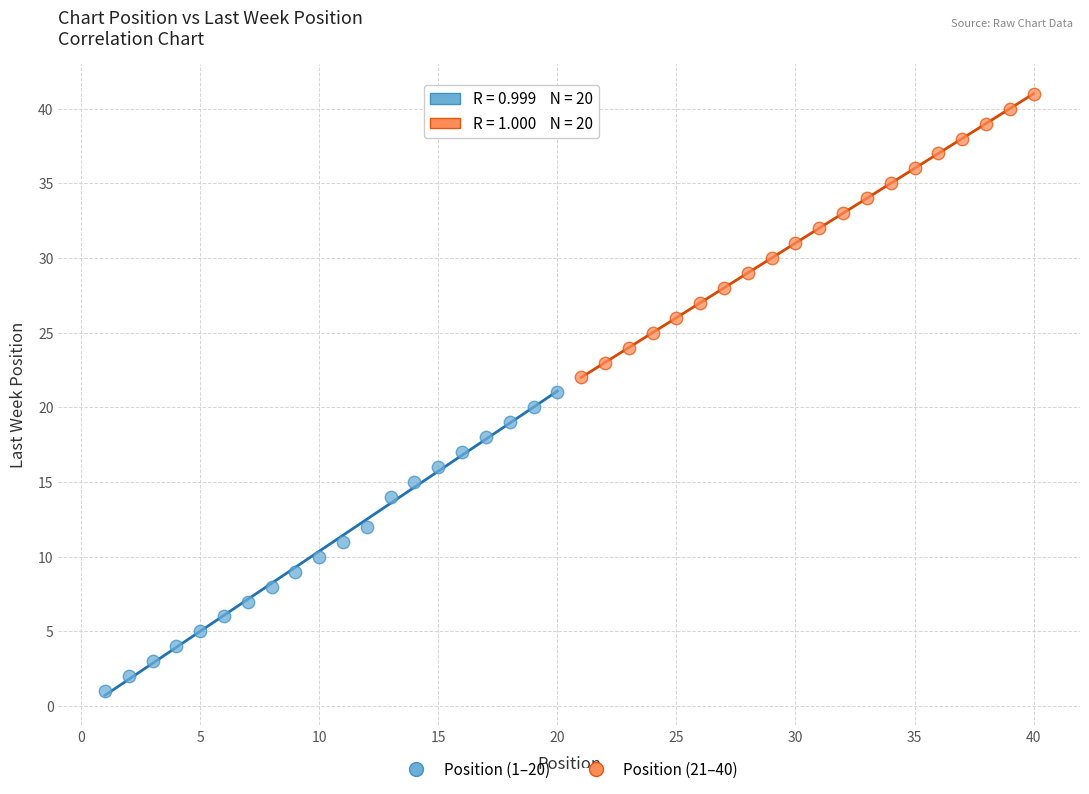

Which series contains the lowest Y value?

Position (1–20)